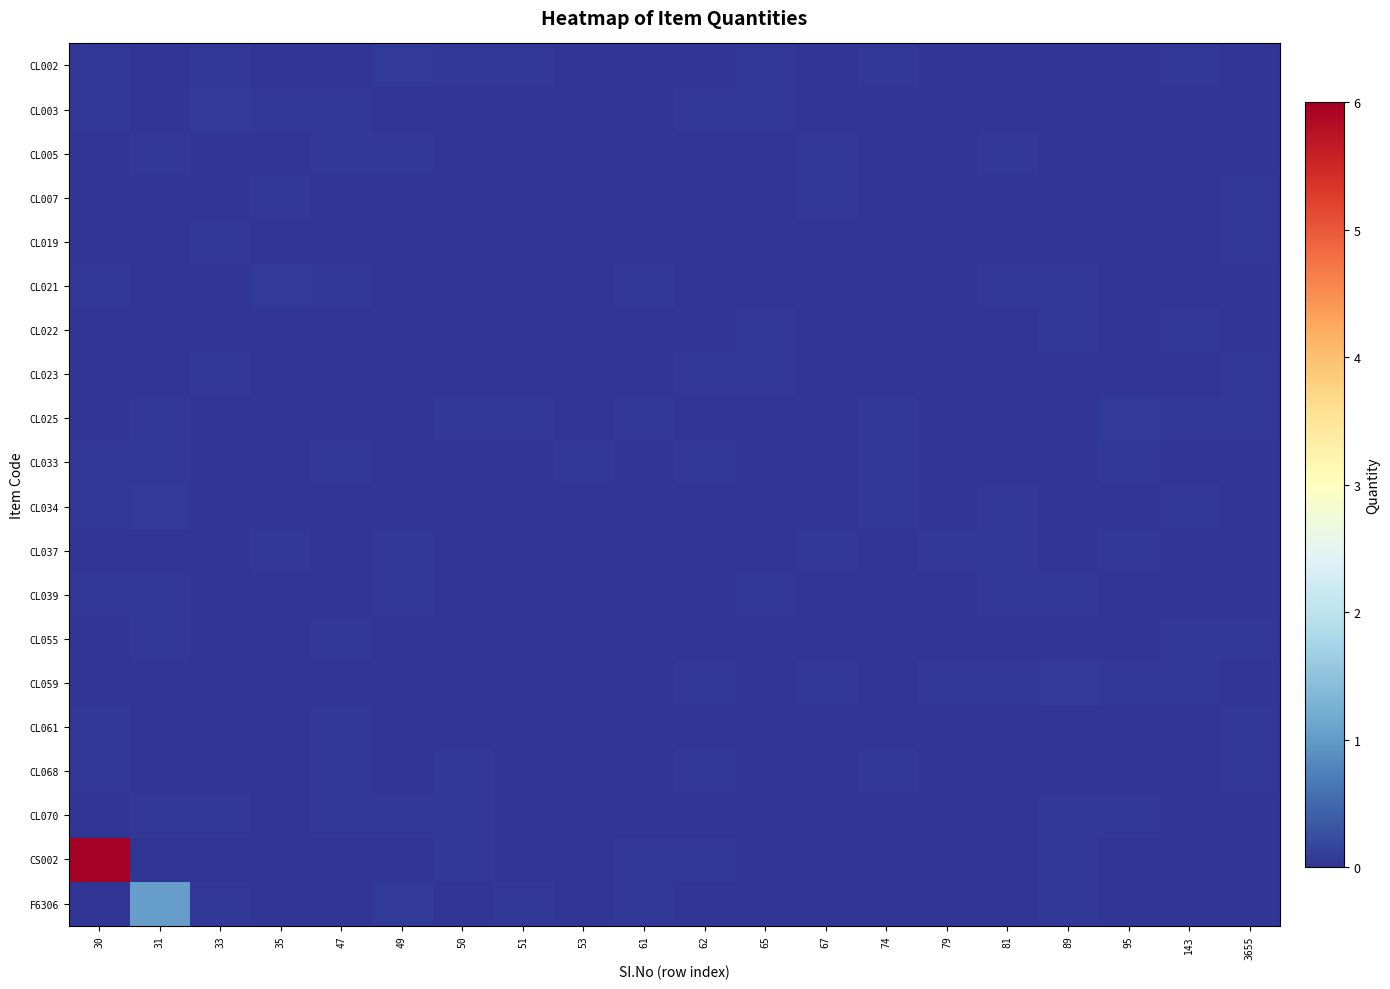

Which category has the lowest value across all series?

65